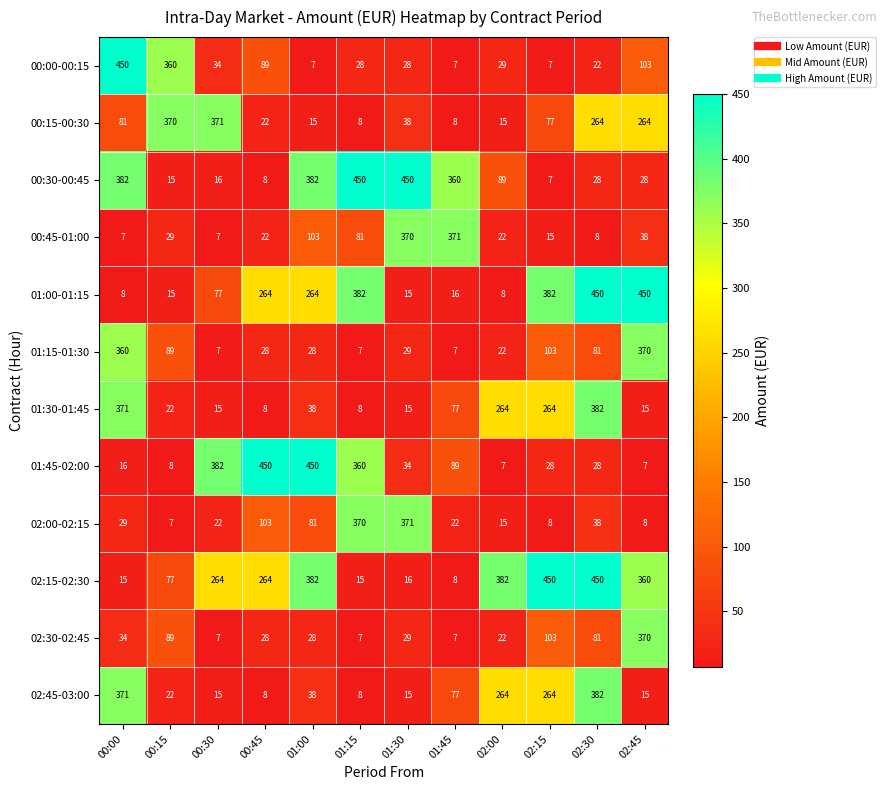

What is the sum of all 02:45-03:00 values?

1479